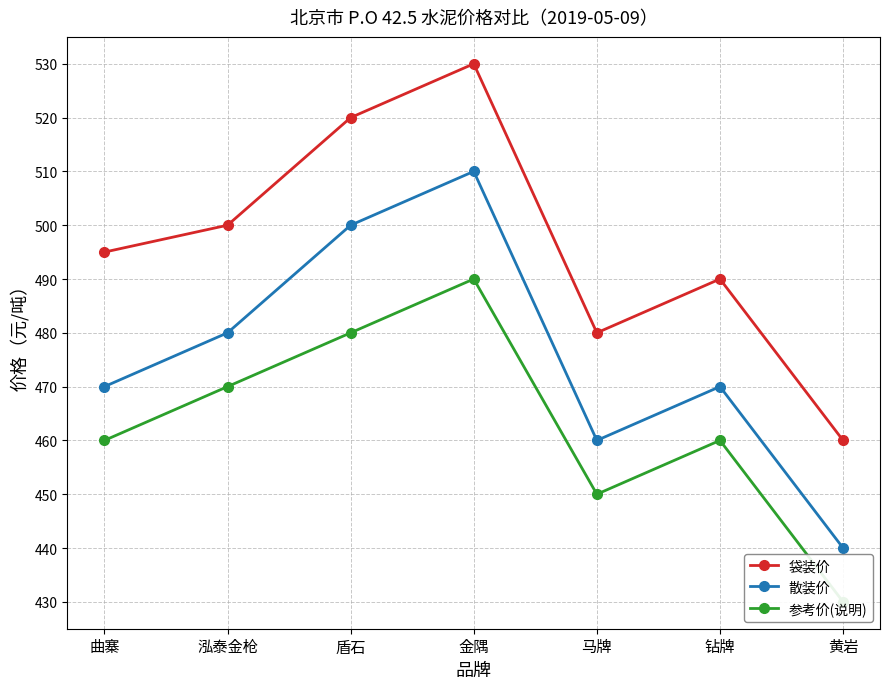

What are all the series names shown in the legend?

袋装价, 散装价, 参考价(说明)